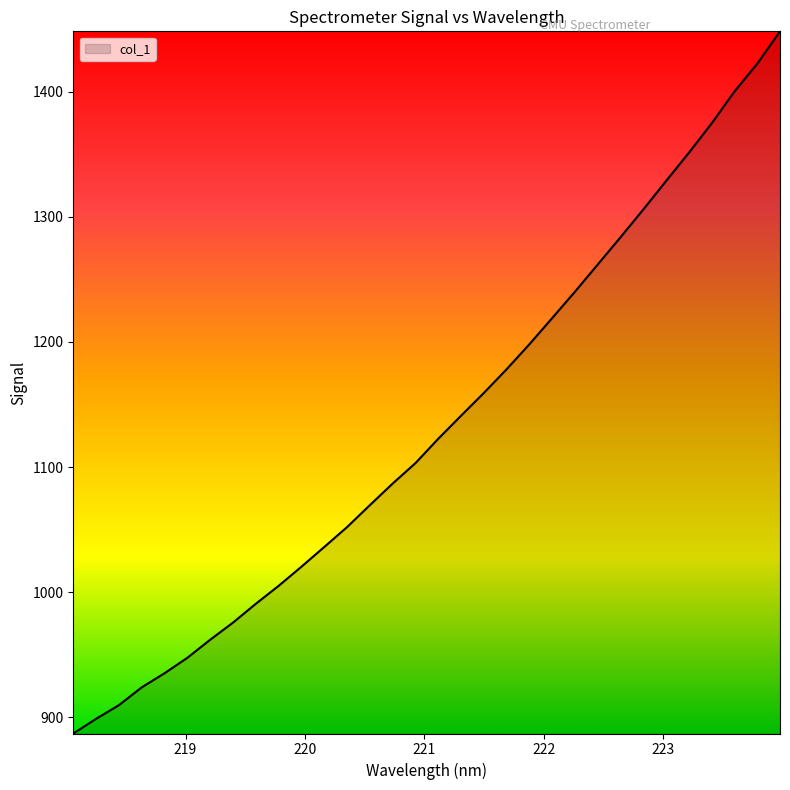

What is the smallest value displayed?

886.9